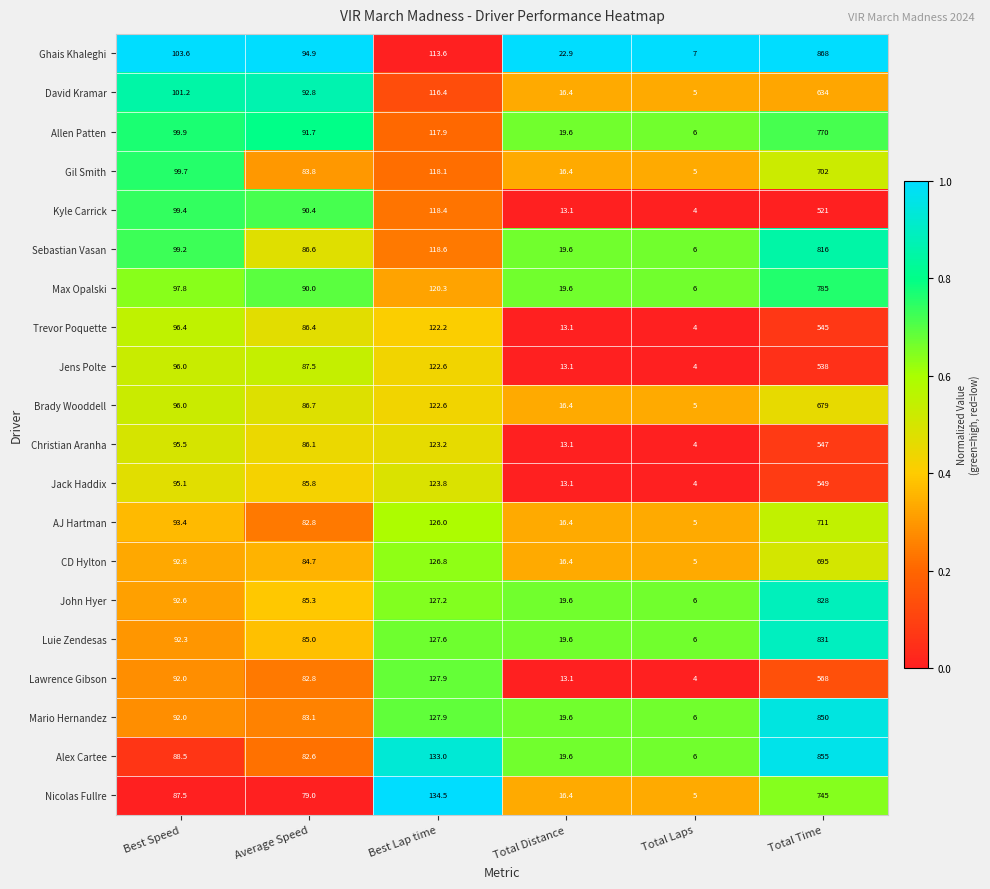

List the series in order of their peak value, lowest first.

Kyle Carrick, Jens Polte, Trevor Poquette, Christian Aranha, Jack Haddix, Lawrence Gibson, David Kramar, Brady Wooddell, CD Hylton, Gil Smith, AJ Hartman, Nicolas Fullre, Allen Patten, Max Opalski, Sebastian Vasan, John Hyer, Luie Zendesas, Mario Hernandez, Alex Cartee, Ghais Khaleghi